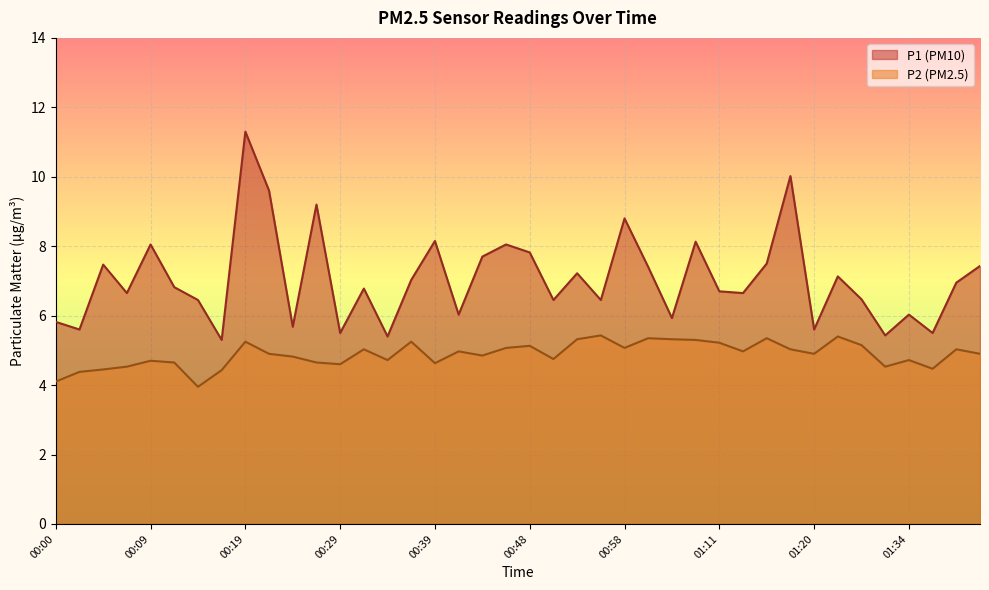

Reading left to right, list all the values displayed in this chart.

P1: 00:00=5.8	00:02=5.6	00:05=7.5	00:07=6.7	00:09=8.1	00:12=6.8	00:14=6.5	00:17=5.3	00:19=11.3	00:22=9.6	00:24=5.7	00:27=9.2	00:29=5.5	00:31=6.8	00:34=5.4	00:36=7.0	00:39=8.2	00:41=6.0	00:44=7.7	00:46=8.1	00:48=7.8	00:51=6.5	00:53=7.2	00:56=6.5	00:58=8.8	01:01=7.4	01:03=5.9	01:08=8.1	01:11=6.7	01:13=6.7	01:16=7.5	01:18=10.0	01:20=5.6	01:23=7.1	01:25=6.5	01:31=5.4	01:34=6.0	01:36=5.5	01:39=7.0	01:41=7.4
P2: 00:00=4.1	00:02=4.4	00:05=4.5	00:07=4.5	00:09=4.7	00:12=4.7	00:14=4.0	00:17=4.4	00:19=5.2	00:22=4.9	00:24=4.8	00:27=4.7	00:29=4.6	00:31=5.0	00:34=4.7	00:36=5.2	00:39=4.6	00:41=5.0	00:44=4.8	00:46=5.1	00:48=5.1	00:51=4.8	00:53=5.3	00:56=5.4	00:58=5.1	01:01=5.3	01:03=5.3	01:08=5.3	01:11=5.2	01:13=5.0	01:16=5.3	01:18=5.0	01:20=4.9	01:23=5.4	01:25=5.2	01:31=4.5	01:34=4.7	01:36=4.5	01:39=5.0	01:41=4.9